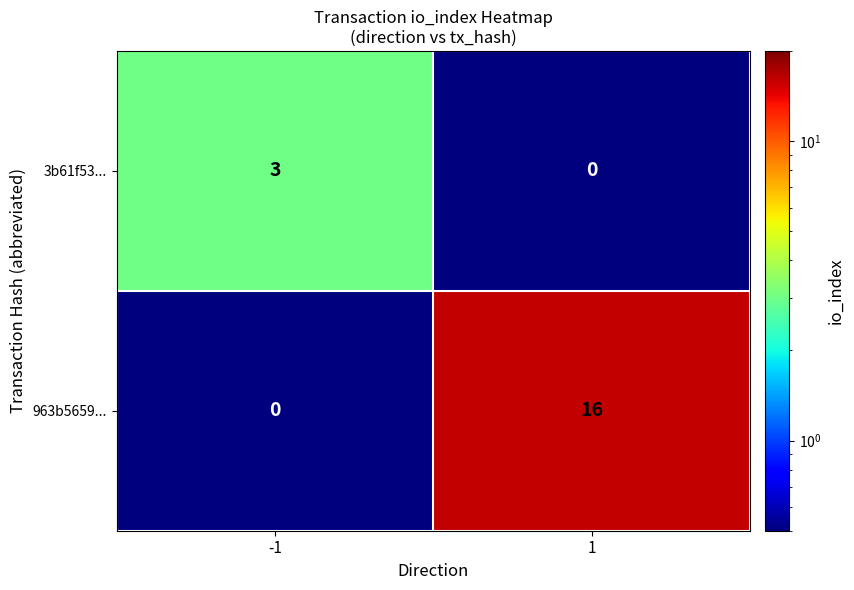

Is the value of 3b61f53... at -1 greater than the value of 963b5659... at -1?

Yes